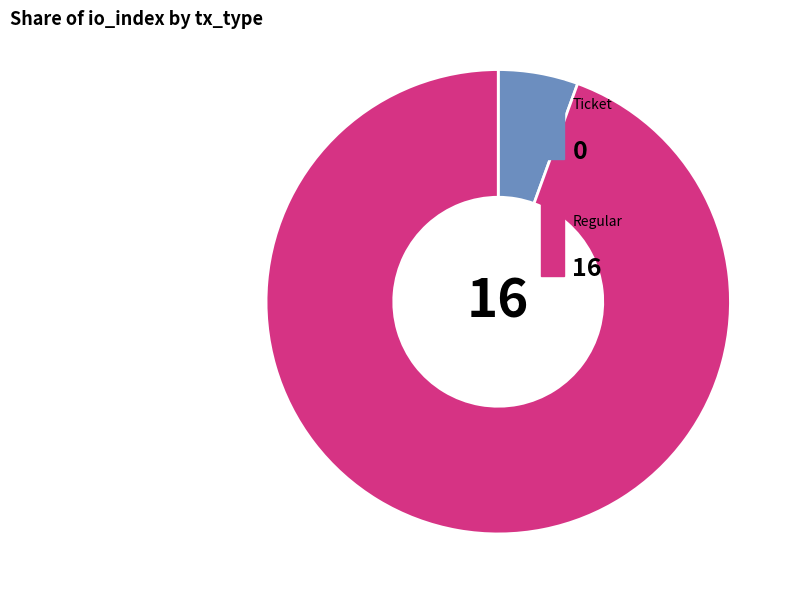

Count the number of slices in the pie.

2